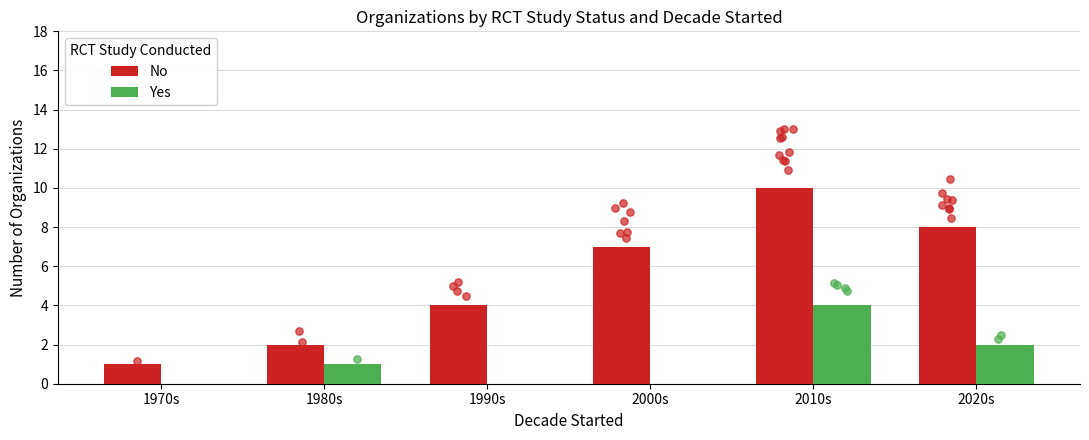

At how many categories does at least one series exceed 0?

6